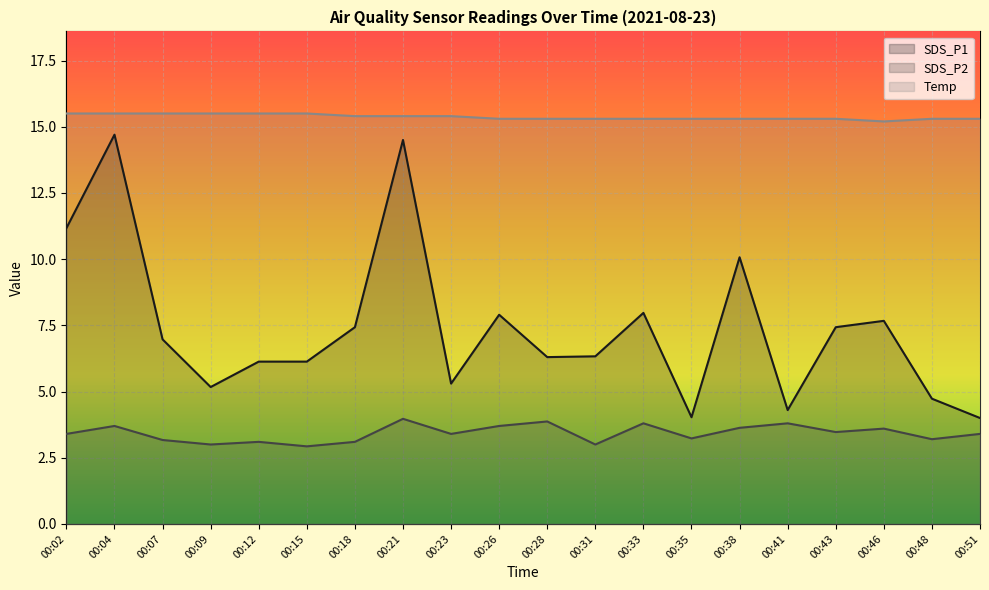

What is the maximum value shown in the chart?

15.5